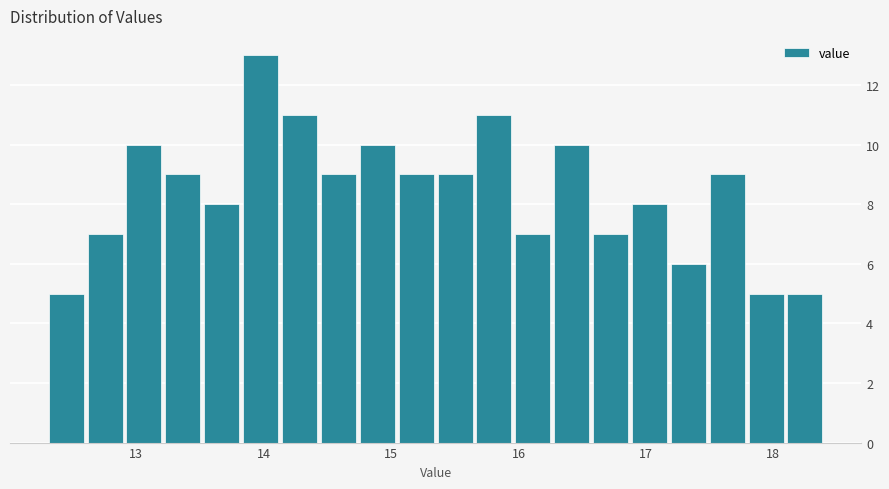

Read against the x-axis, roughly where is the centre of the tallest bar?

14.0